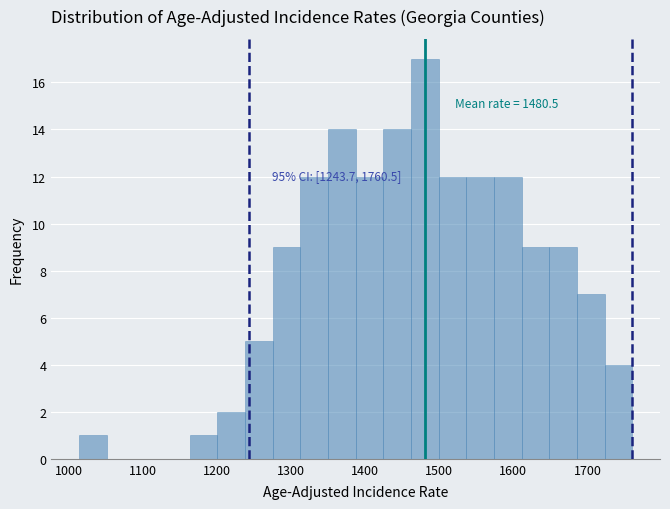

Around what value on the x-axis is the tallest bar? Give the approximate position of its centre, as read against the axis.

1480